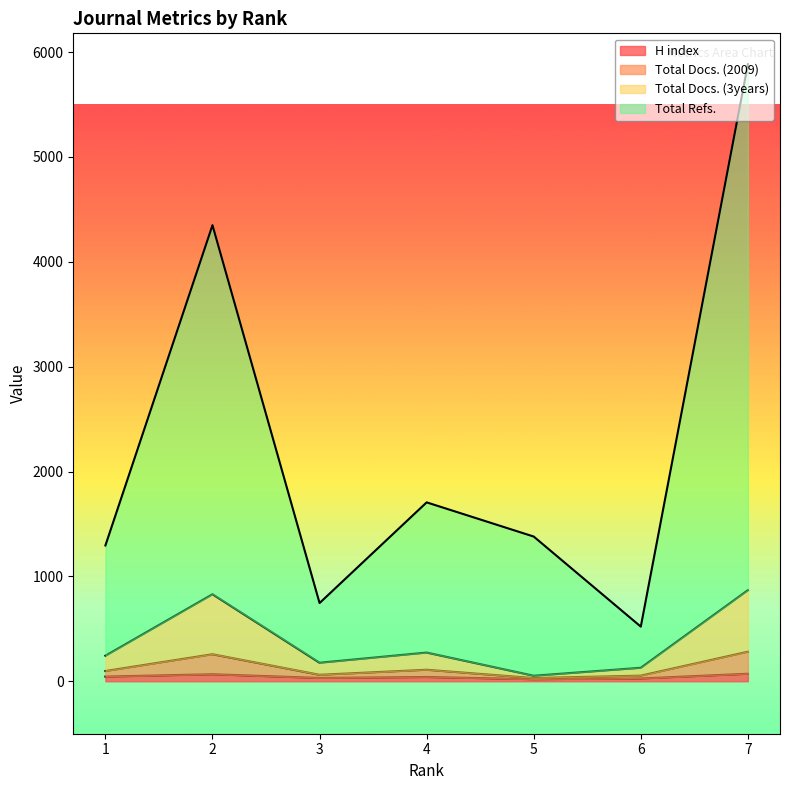

The Total Docs. (2009) series shows 73 at 6. True or false?

False